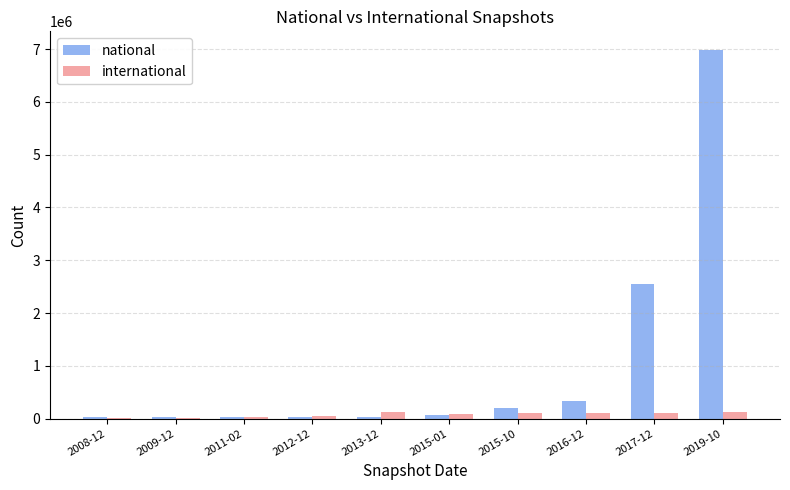

Between 2016-12 and 2019-10, which series saw the biggest shift?

national